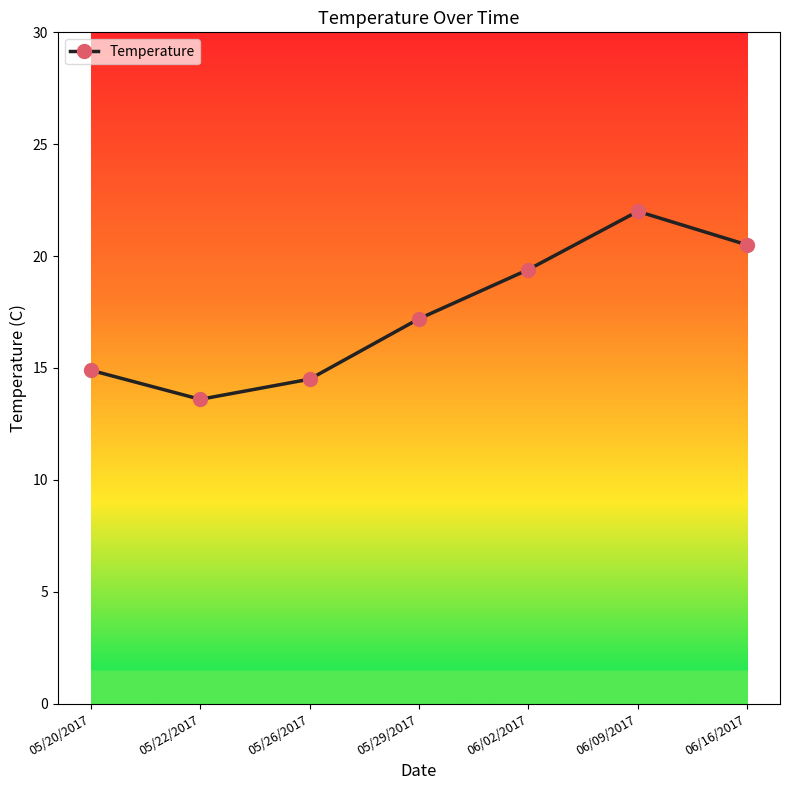

What position from the right is 06/16/2017?

1